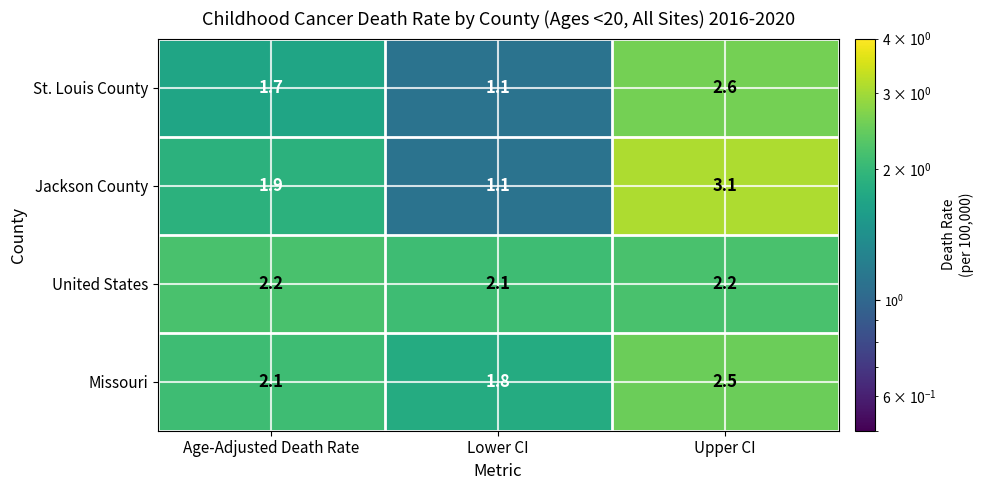

Is it true that United States equals 2.2 at Age-Adjusted Death Rate?

True